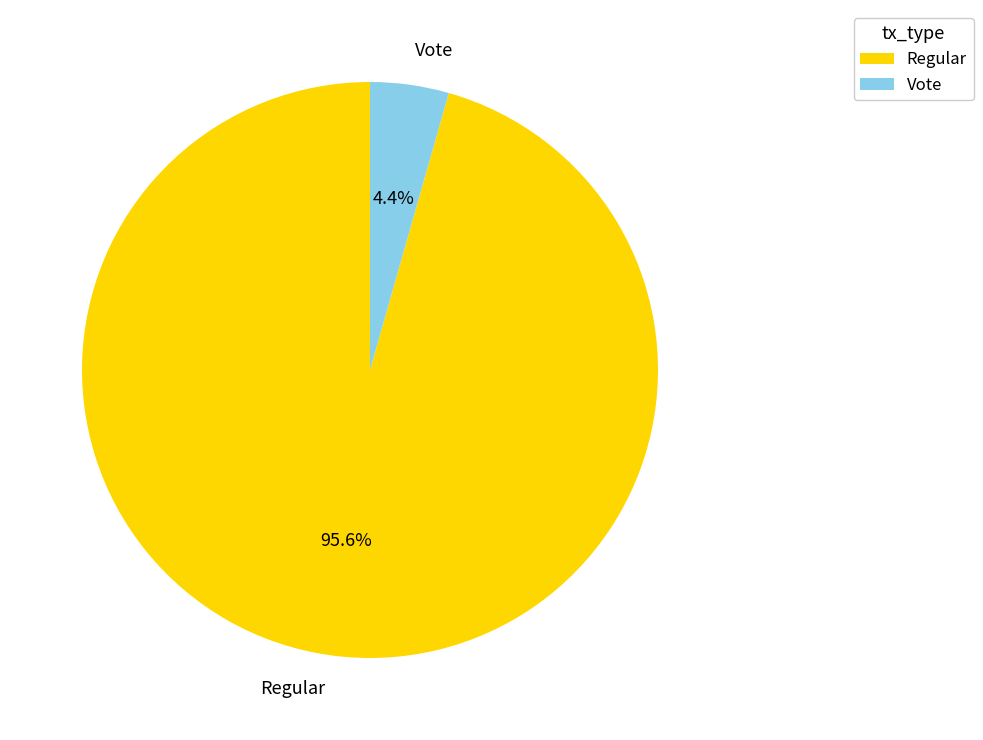

Is the sum of Regular and Vote greater than half?

Yes